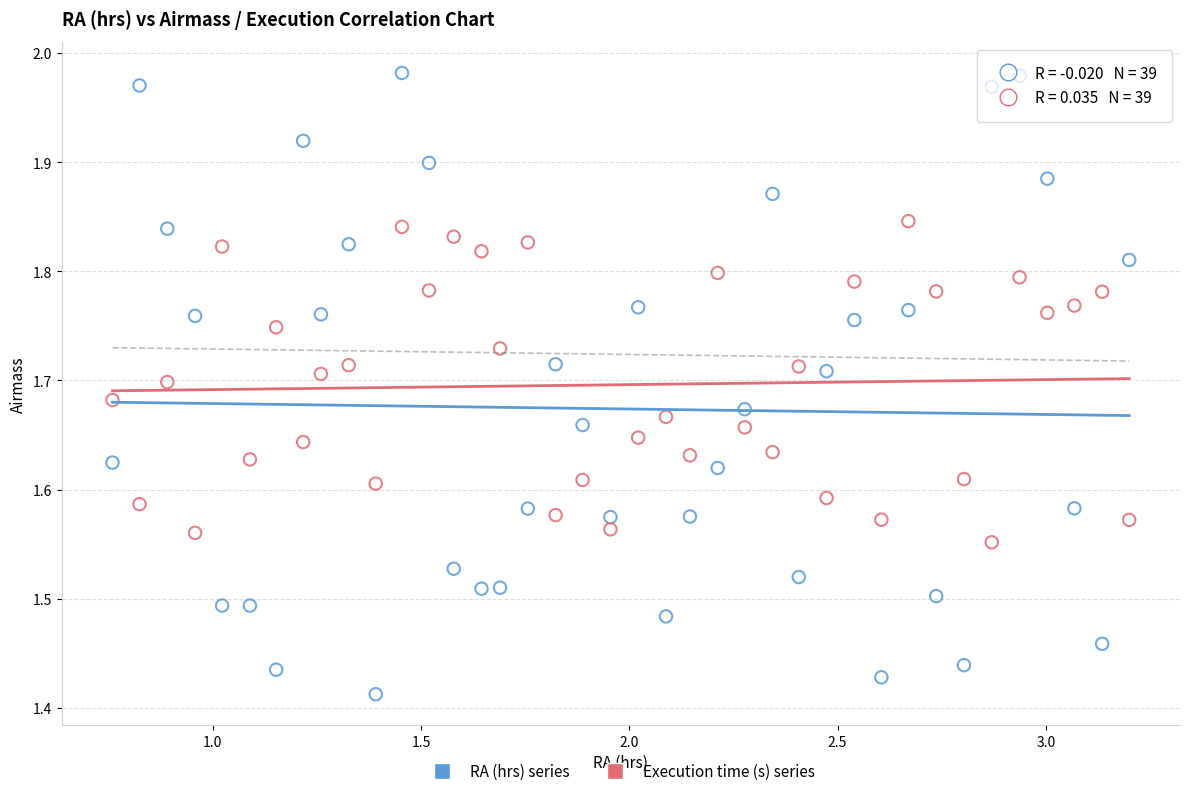

Which series has the widest spread of Y values?

RA (hrs) series